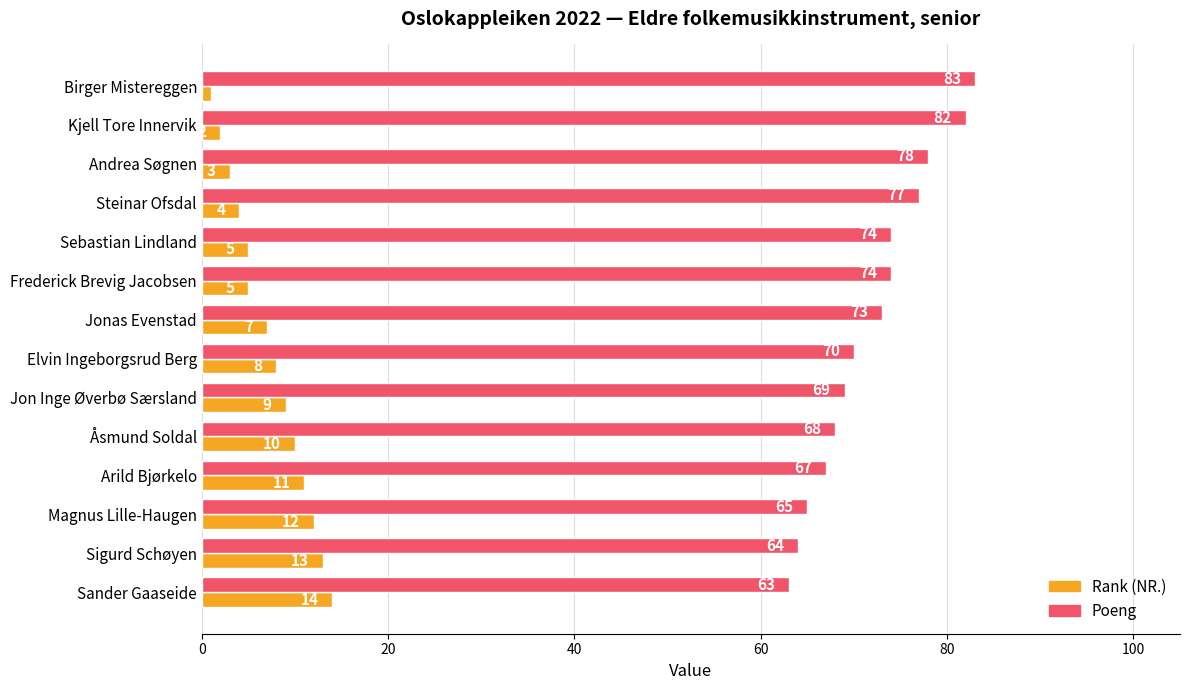

What is the difference between the second highest and second lowest values in the Poeng series?

18